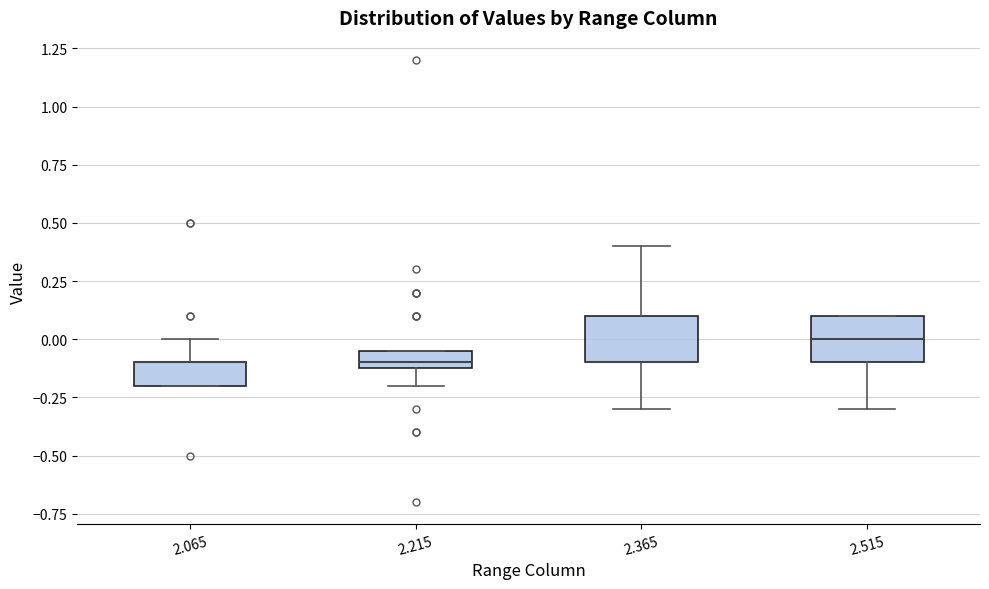

Where is the lower edge of the box at x = 2.065 on the y-axis? The values are not printed on the chart, so give them approximately, as read against the axis.

-0.20